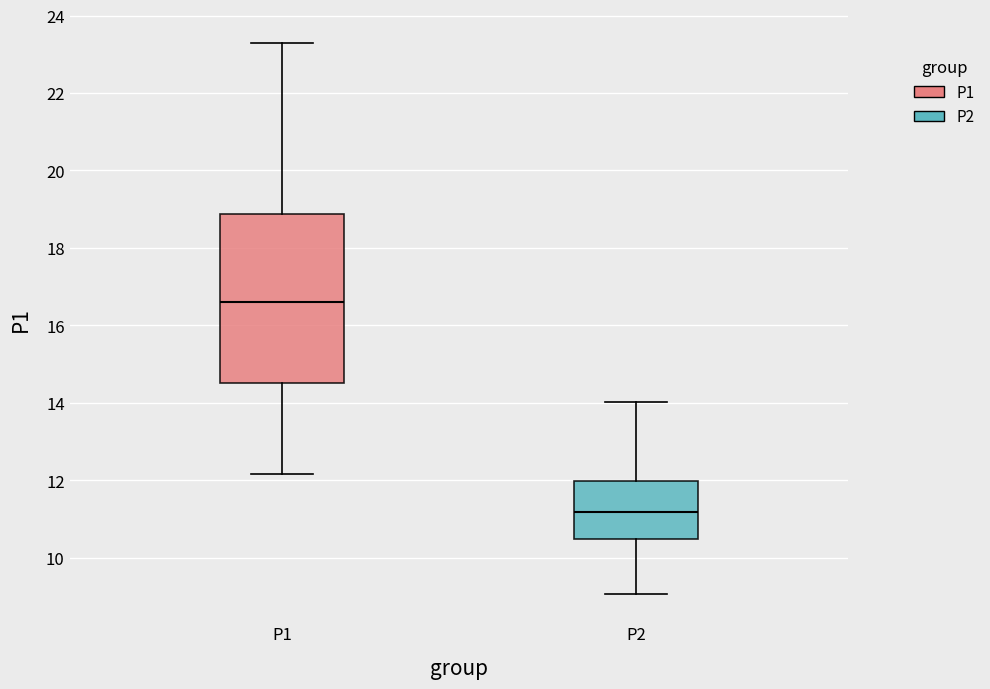

Which box's median line is the highest?

P1